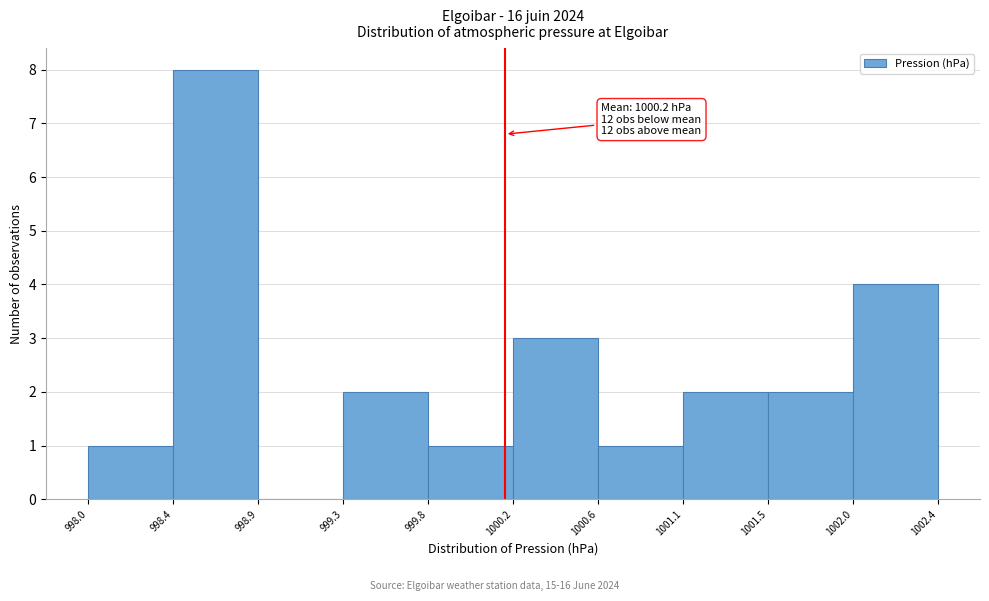

Which range on the x-axis has the tallest bar?

998.4 to 998.9